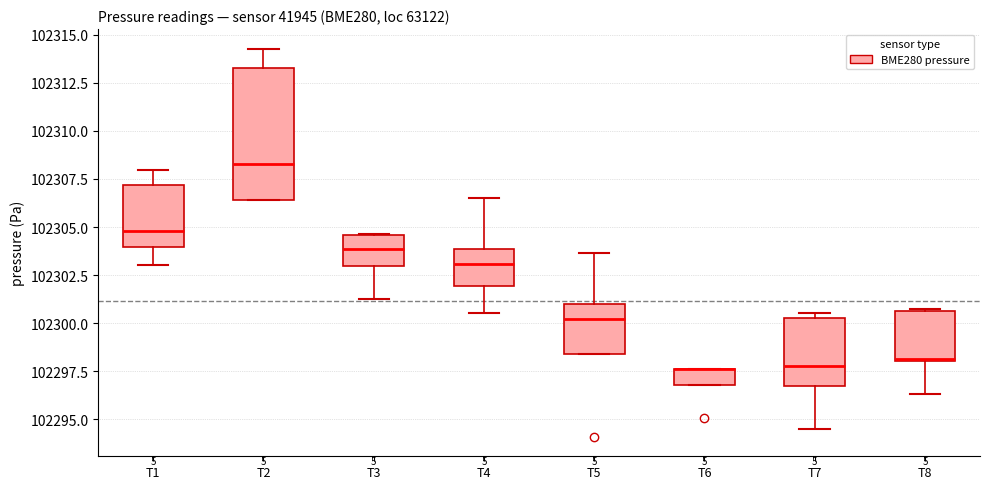

Where is the upper edge of the box for T2 on the y-axis? The values are not printed on the chart, so give them approximately, as read against the axis.

102313.5